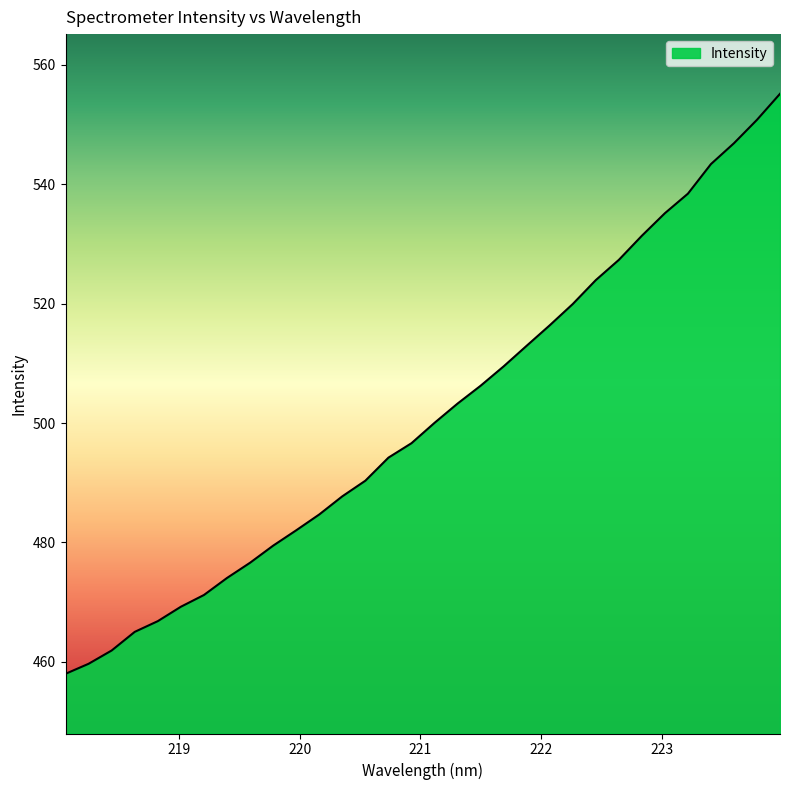

What is the minimum value shown in the chart?

458.0